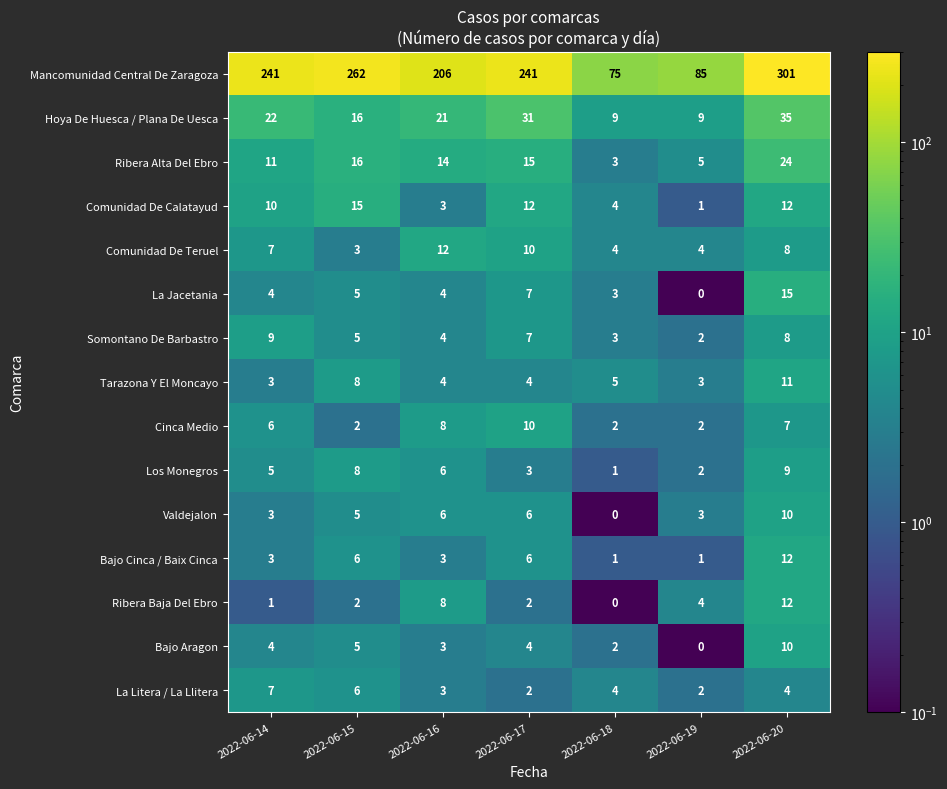

Between 2022-06-14 and 2022-06-15, which series saw the biggest shift?

Mancomunidad Central De Zaragoza